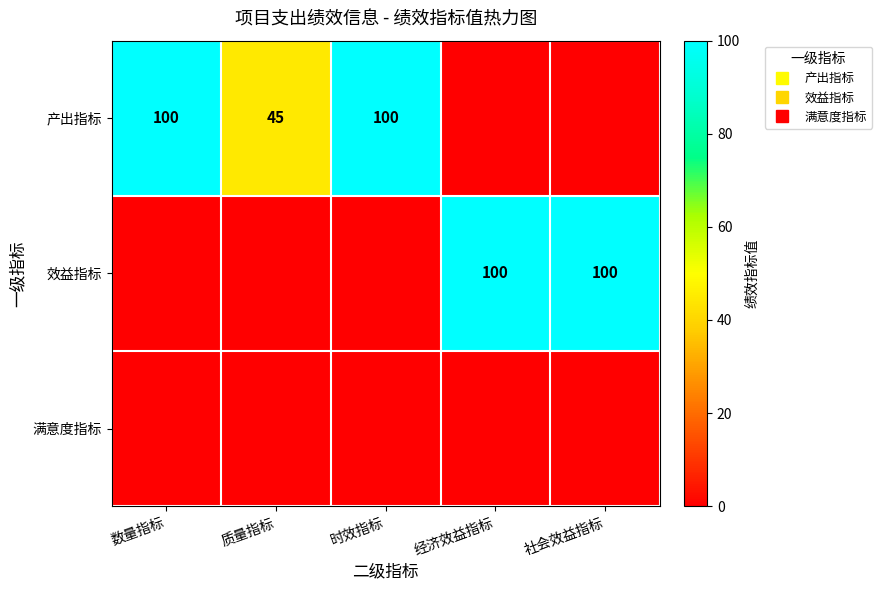

Is the value of 产出指标 at 社会效益指标 greater than the value of 效益指标 at 社会效益指标?

No